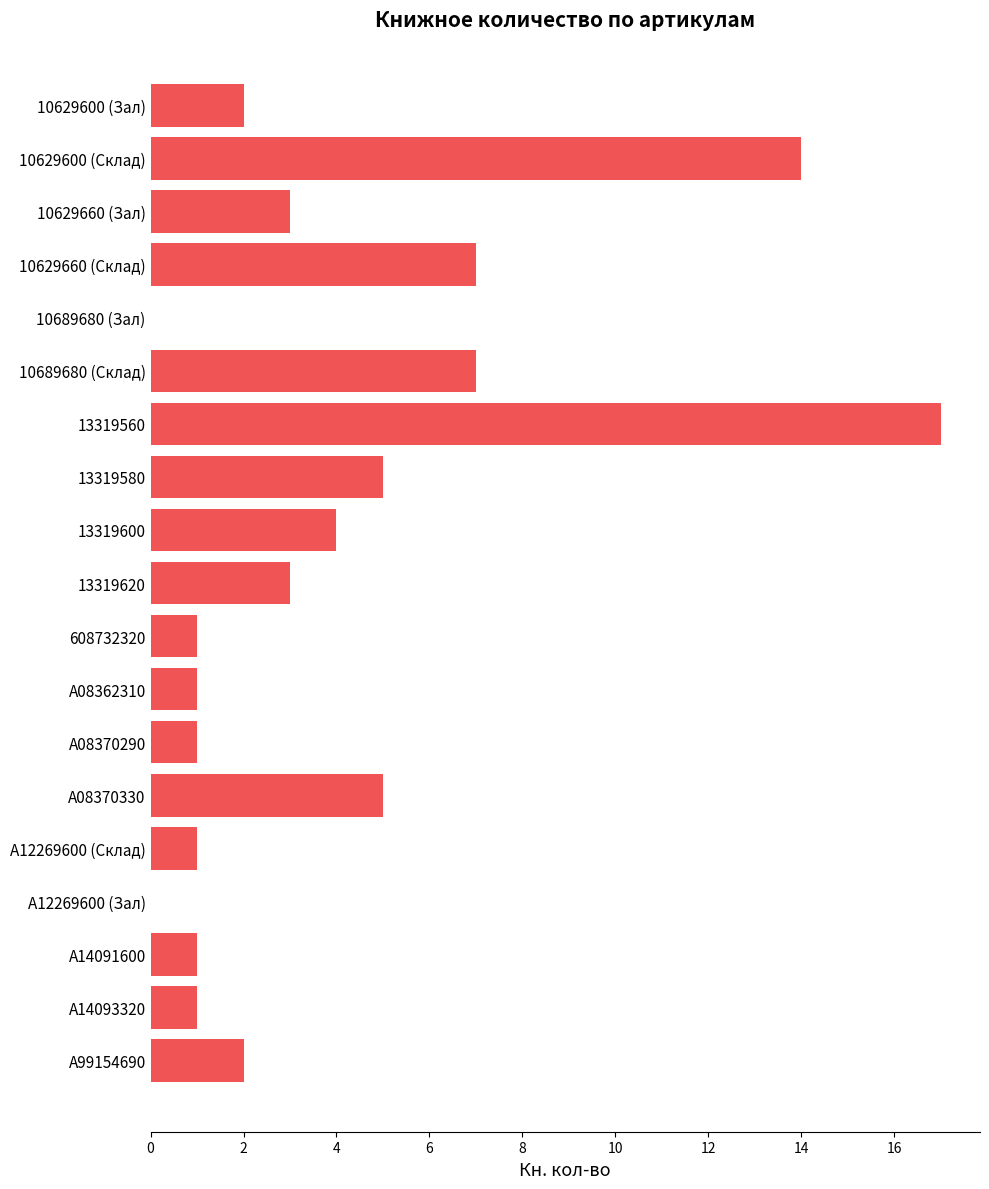

Are the bars grouped side by side (vs. stacked)?

No